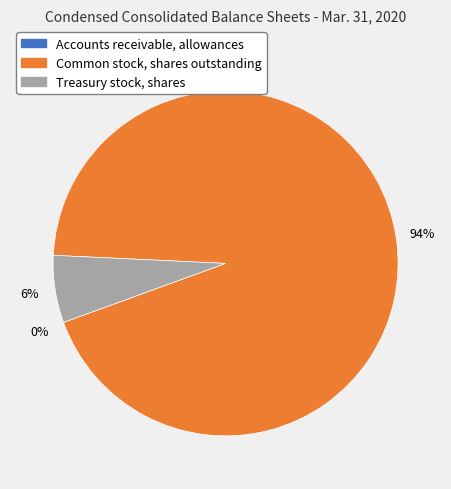

Does any single category account for the majority?

Yes